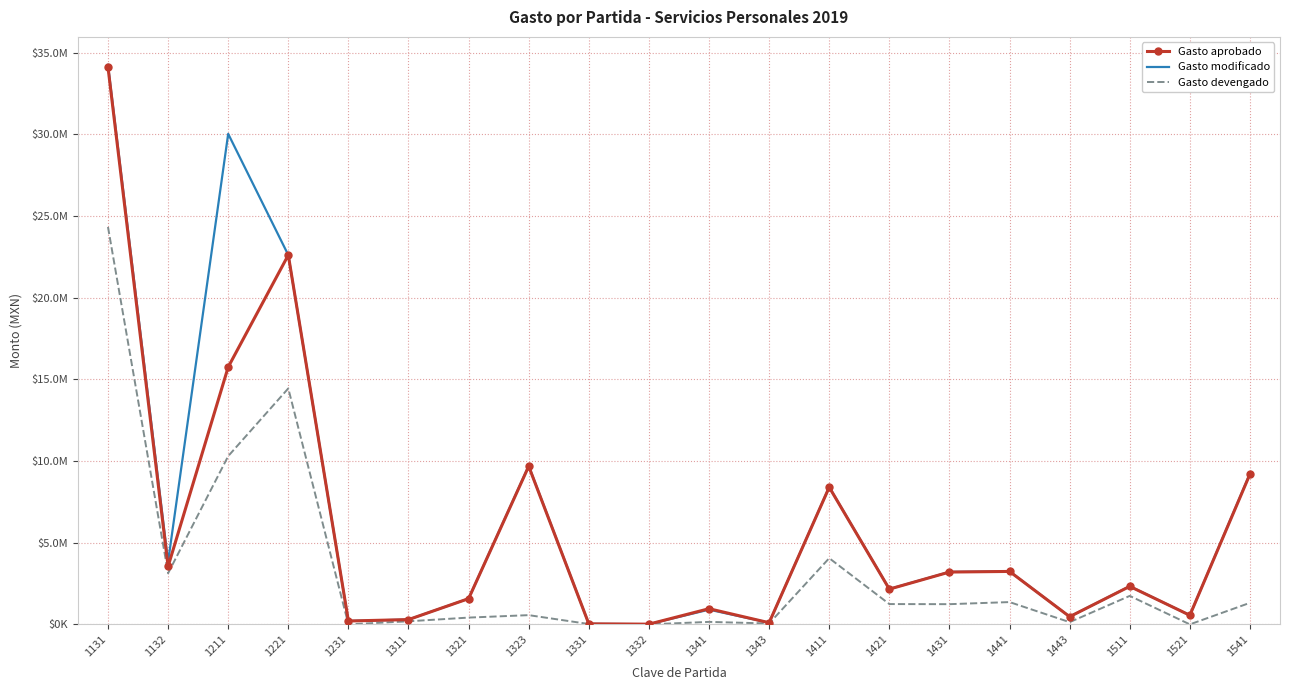

What are all the series names shown in the legend?

Gasto aprobado, Gasto modificado, Gasto devengado